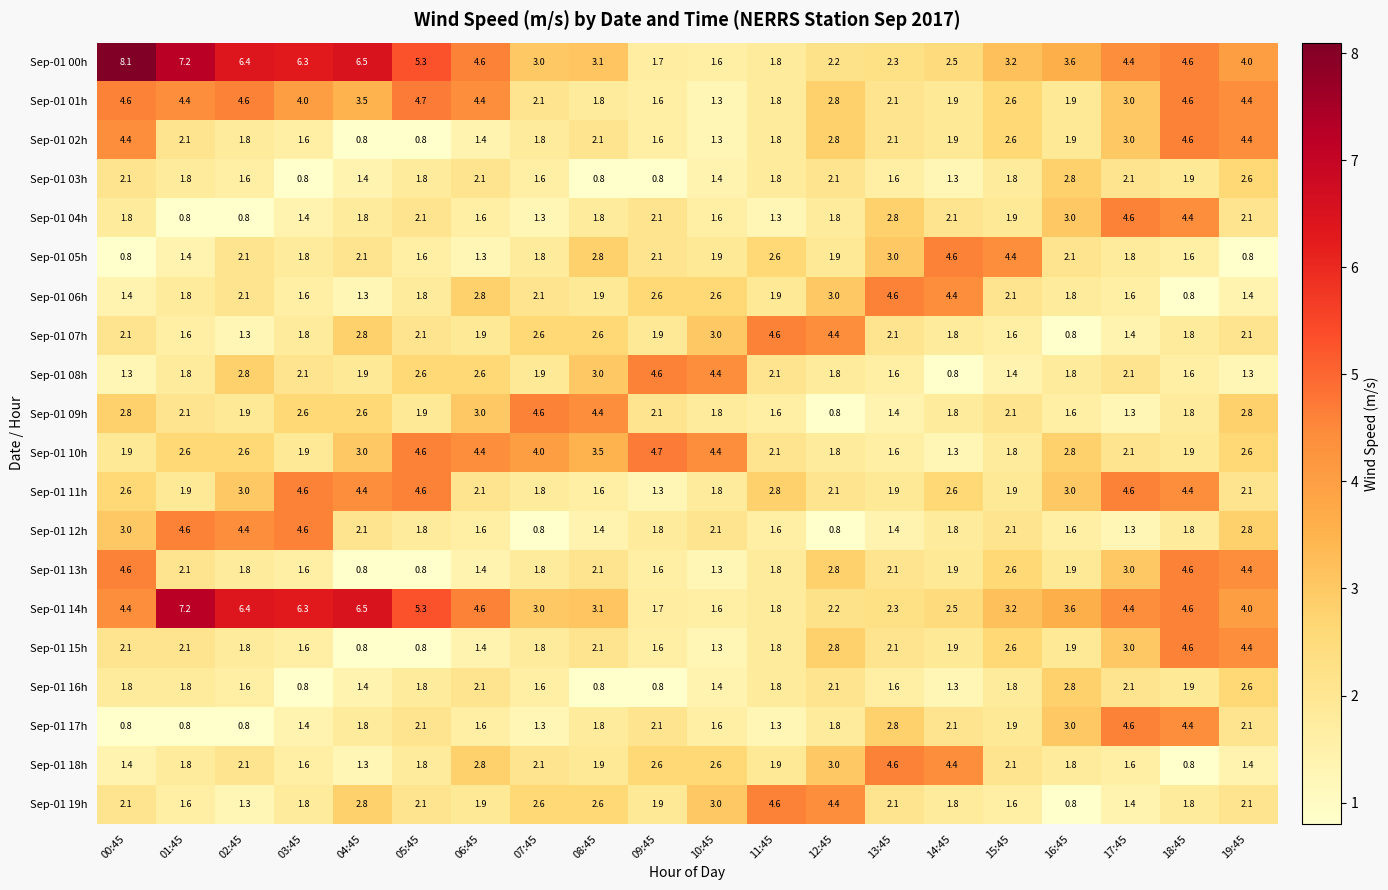

At which category is the sum across all series the highest?

18:45